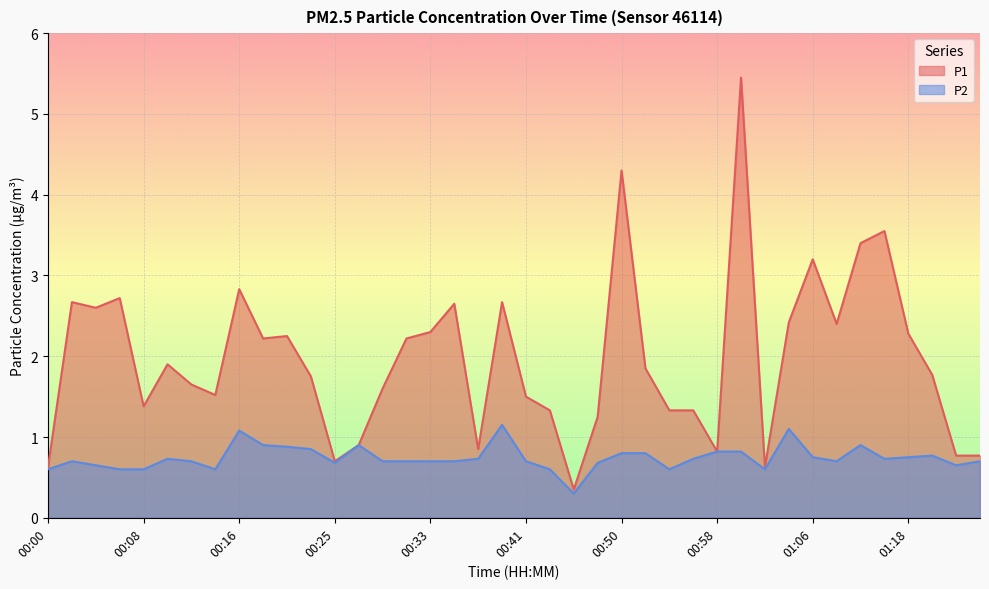

What value does the P1 series have at 01:13?

3.4